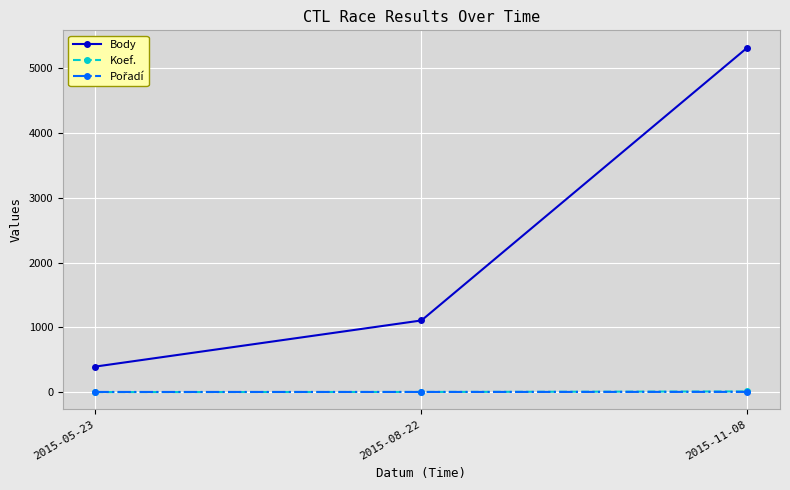

At which category does the chart reach its peak across all series?

2015-11-08